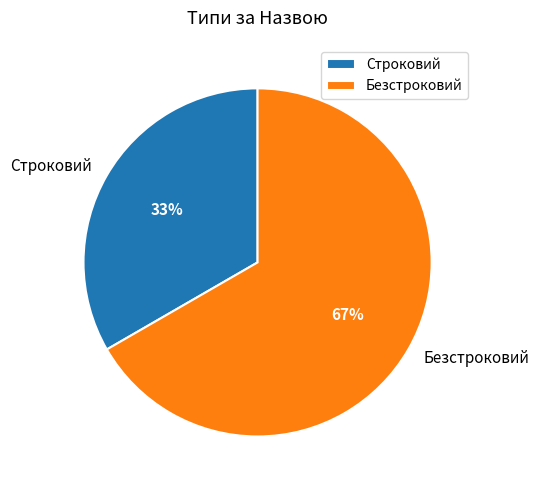

Count the number of slices in the pie.

2